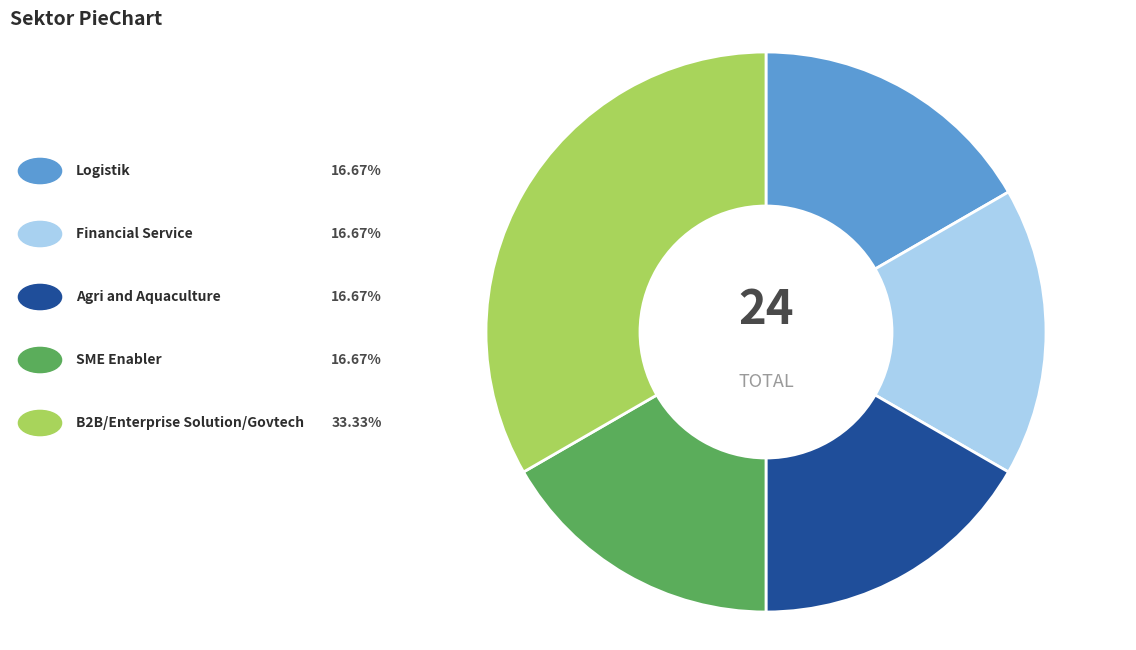

Is there any slice that represents more than half of the pie?

No